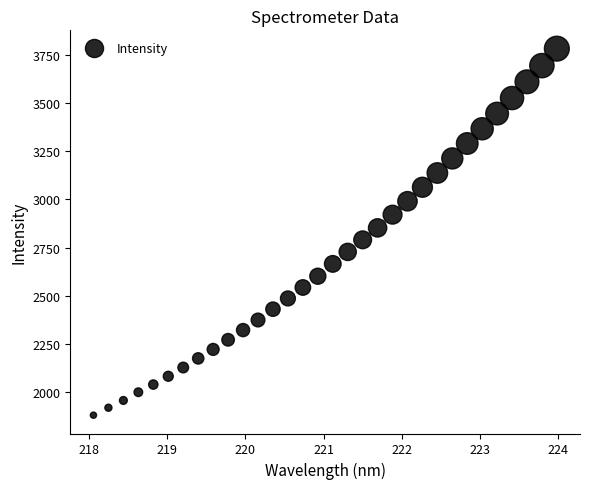

What is the range of Y values (max minus min)?

1899.2